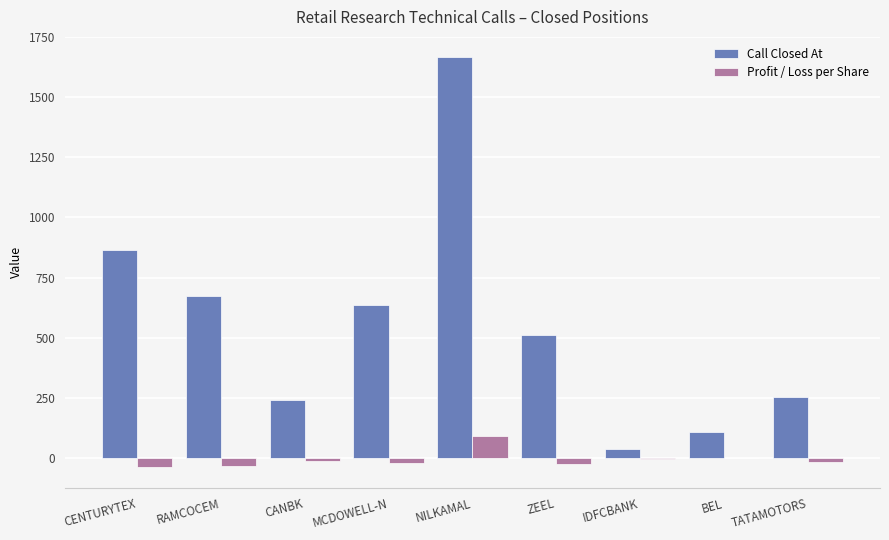

Which series has the widest spread of values?

Call Closed At